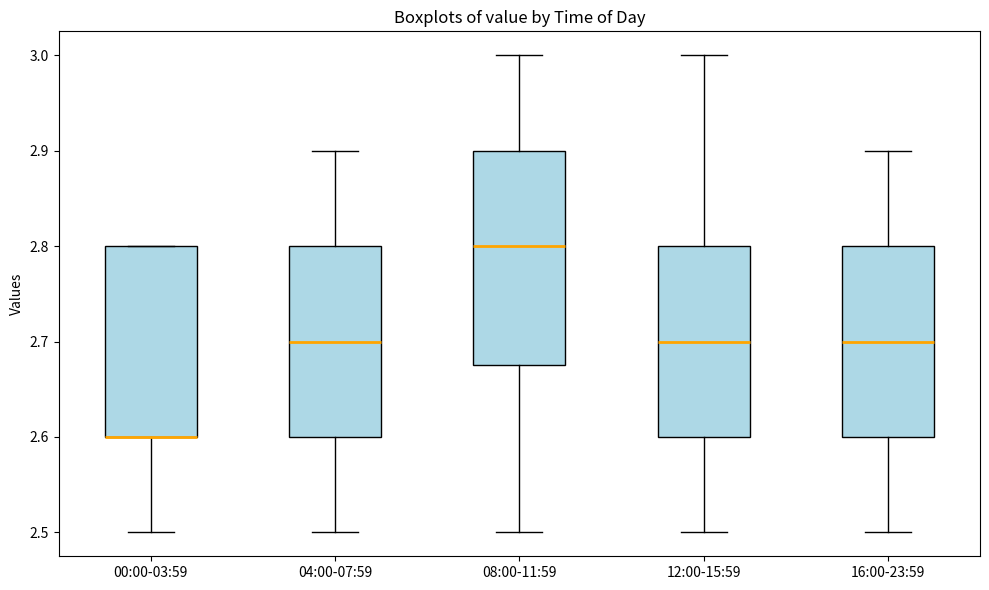

Reading left to right, read every box against the y-axis: the position of its median line, the range the box covers, and the ends of its whiskers. The values are not printed on the chart, so give them approximately, as read against the axis.

00:00-03:59: median 2.60 (drawn on the box's lower edge), box 2.60 to 2.80, whiskers 2.50 to 2.80
04:00-07:59: median 2.70, box 2.60 to 2.80, whiskers 2.50 to 2.90
08:00-11:59: median 2.80, box 2.68 to 2.90, whiskers 2.50 to 3.00
12:00-15:59: median 2.70, box 2.60 to 2.80, whiskers 2.50 to 3.00
16:00-23:59: median 2.70, box 2.60 to 2.80, whiskers 2.50 to 2.90